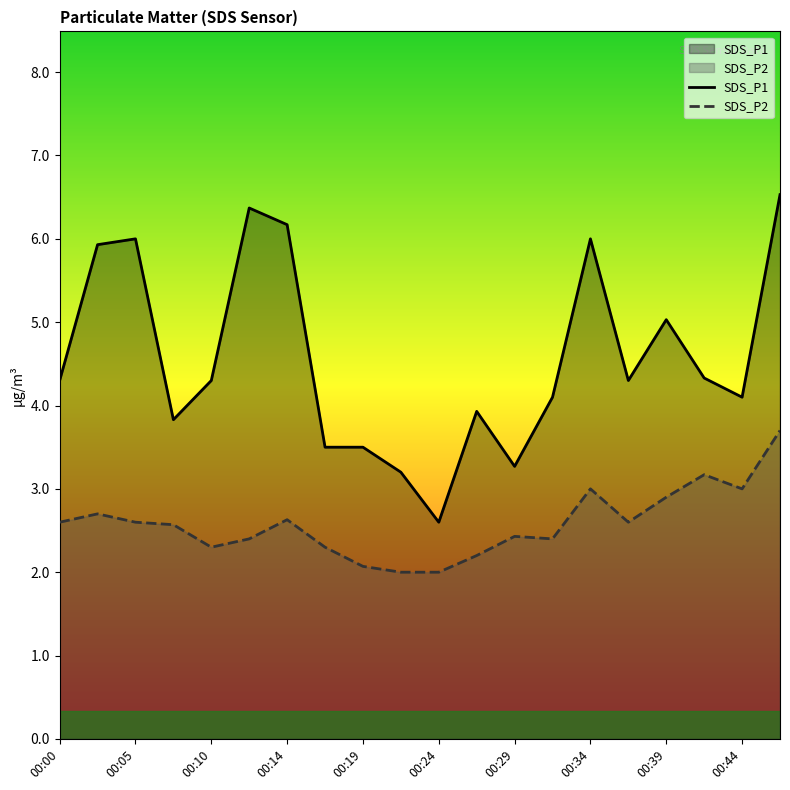

Is it true that SDS_P2 equals 1.3 at 00:44?

False